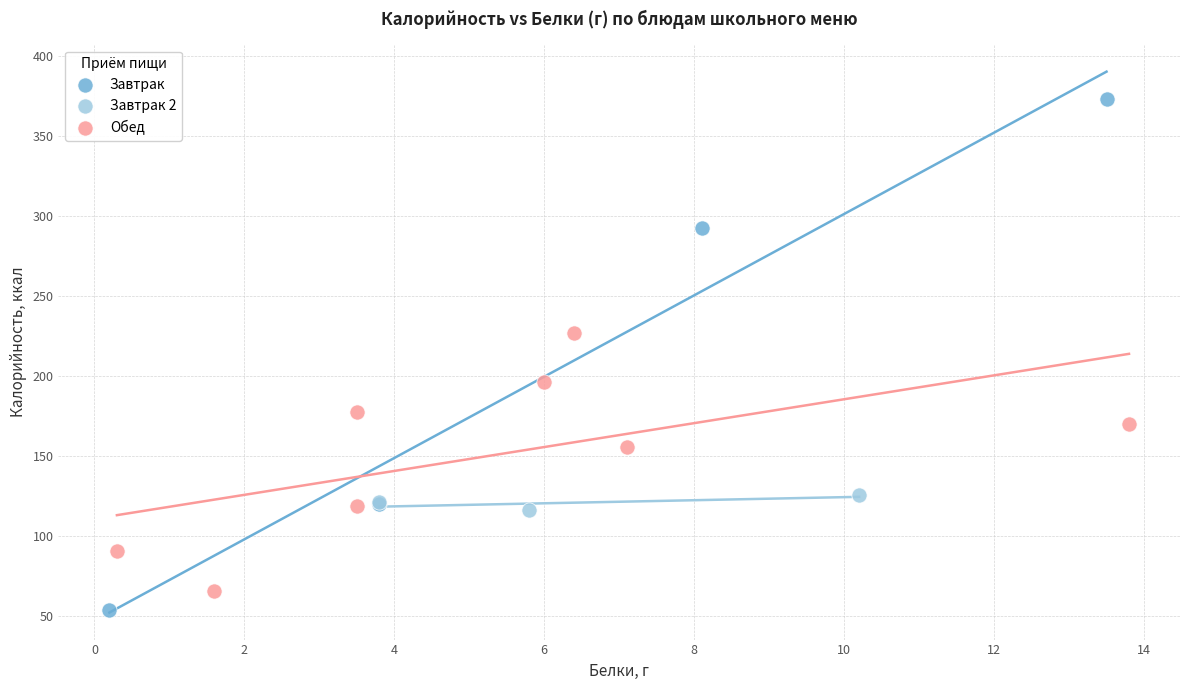

Which series has the widest spread of Y values?

Завтрак